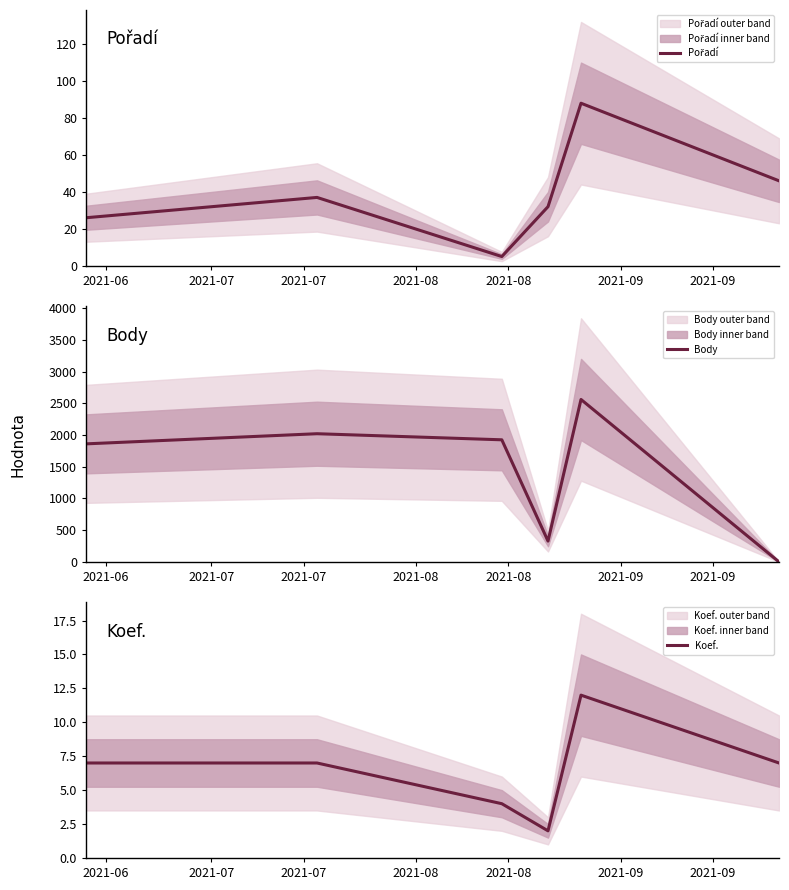

What is the maximum value for Body?

2561